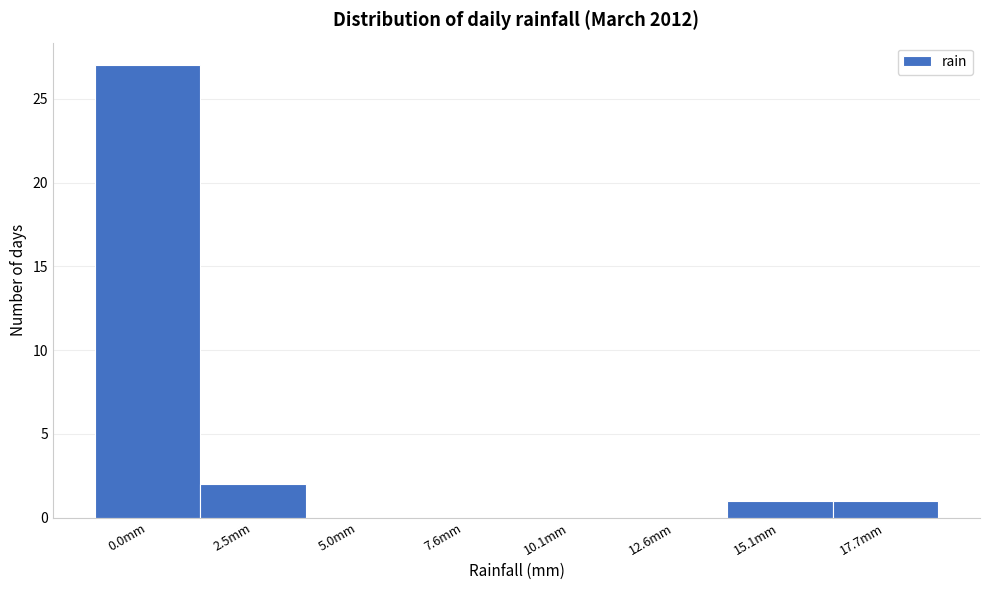

Reading left to right, list all the values displayed in this chart.

0.0mm=27	2.5mm=2	5.0mm=0	7.6mm=0	10.1mm=0	12.6mm=0	15.1mm=1	17.7mm=1